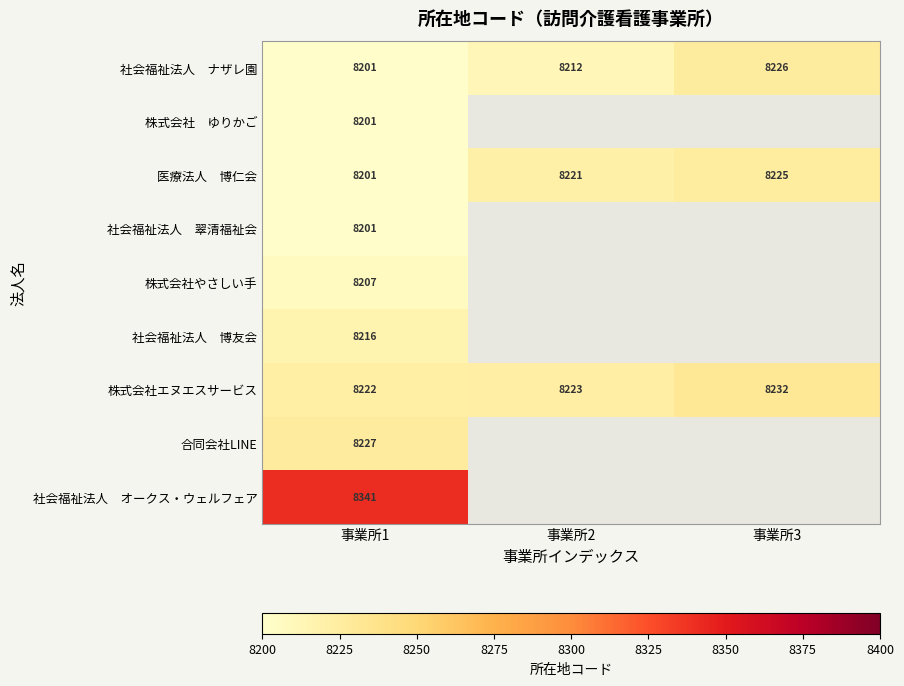

What is the smallest value displayed?

8201.0